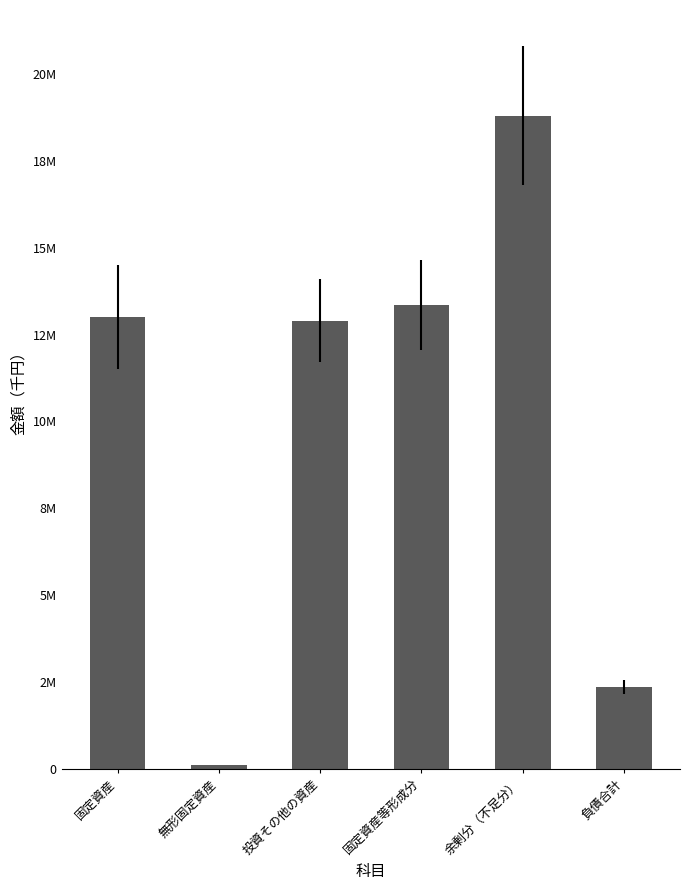

Is it true that the value at 投資その他の資産 is 12905056?

True